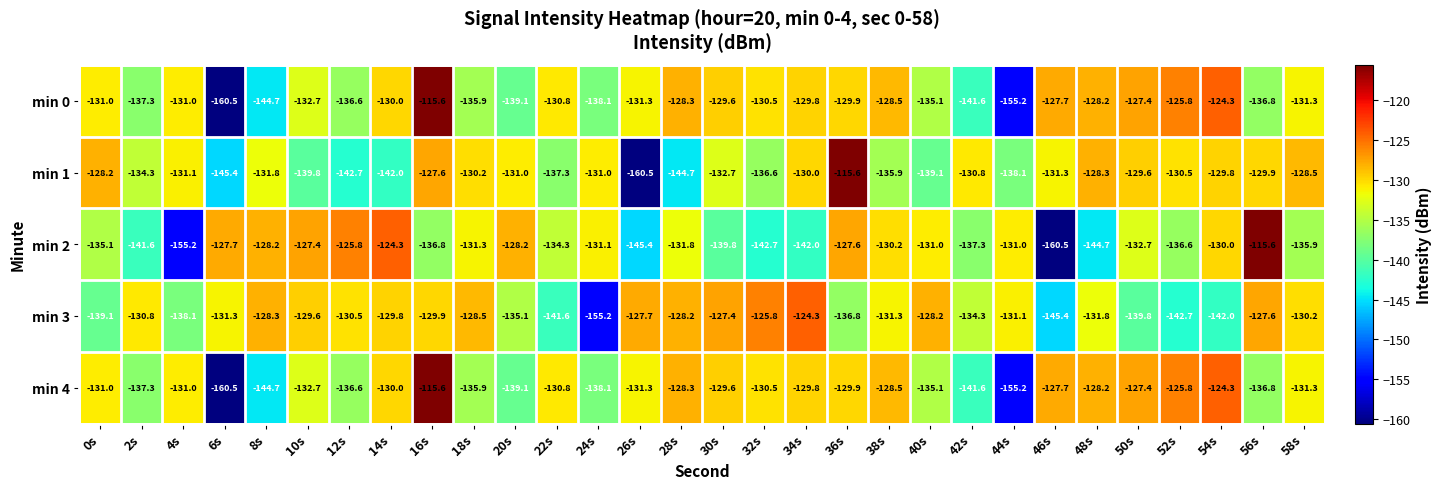

Is it true that min 2 equals -128.2 at 8s?

True